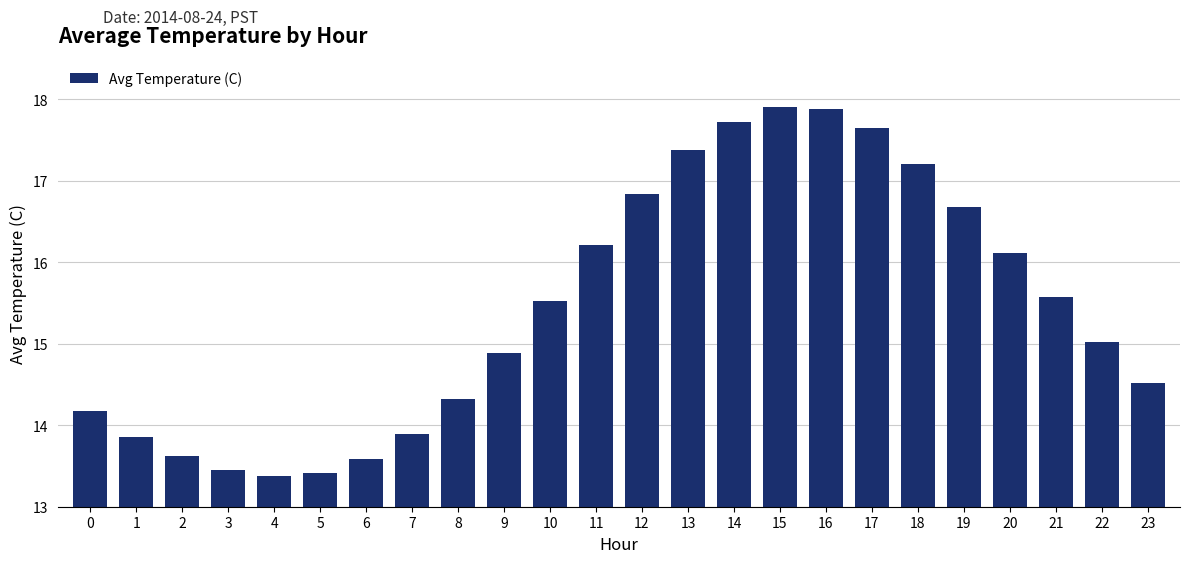

What is the difference between the maximum and second lowest values?

4.5